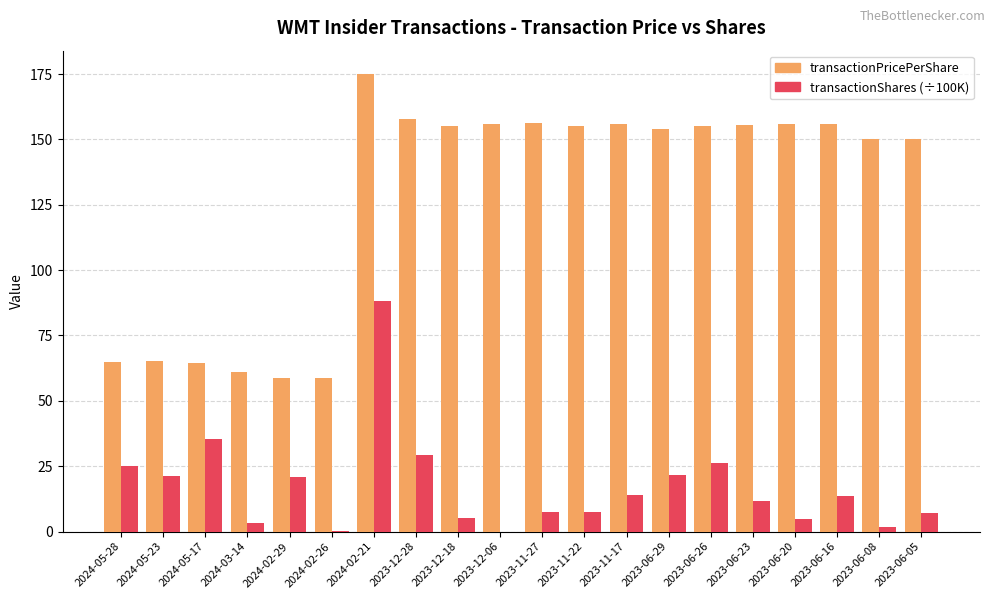

Which series has the widest spread of values?

transactionPricePerShare